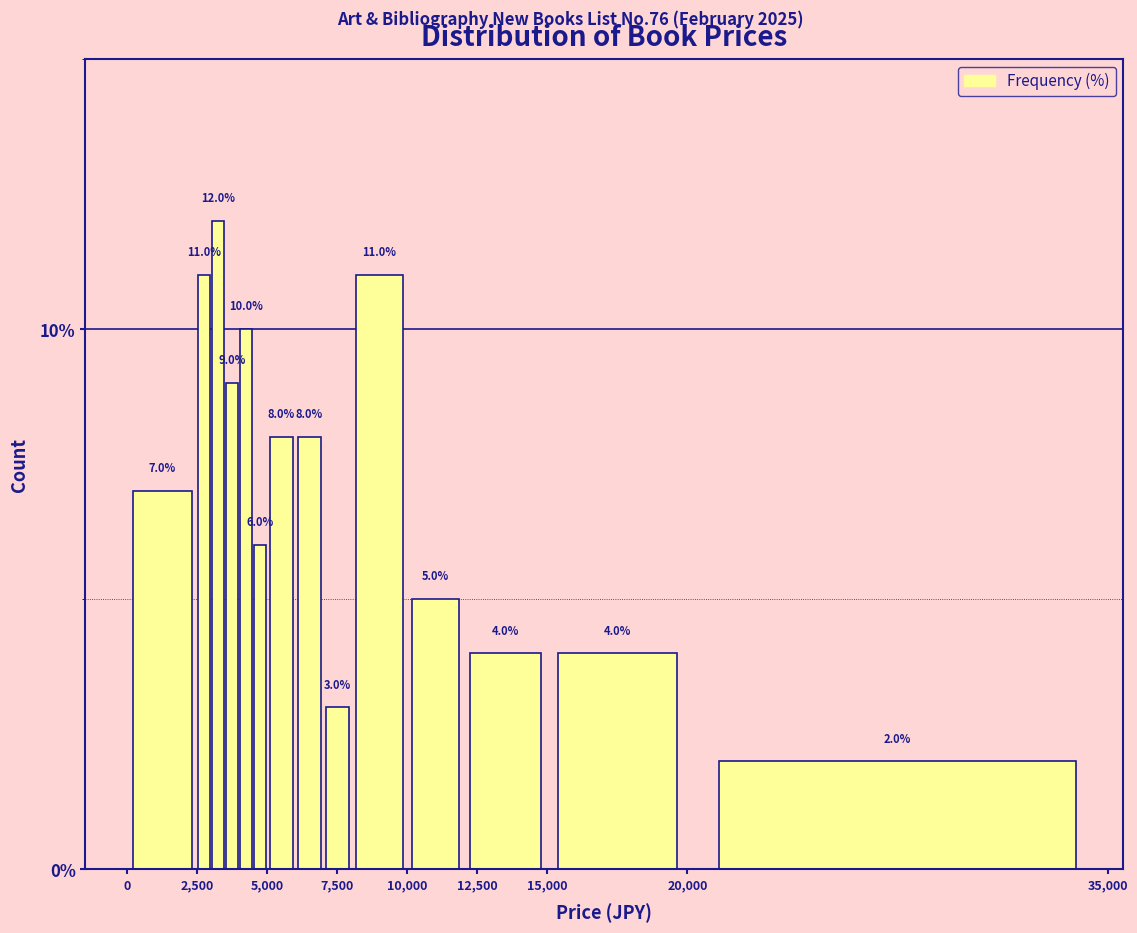

Read against the x-axis, roughly where is the centre of the tallest bar?

3500